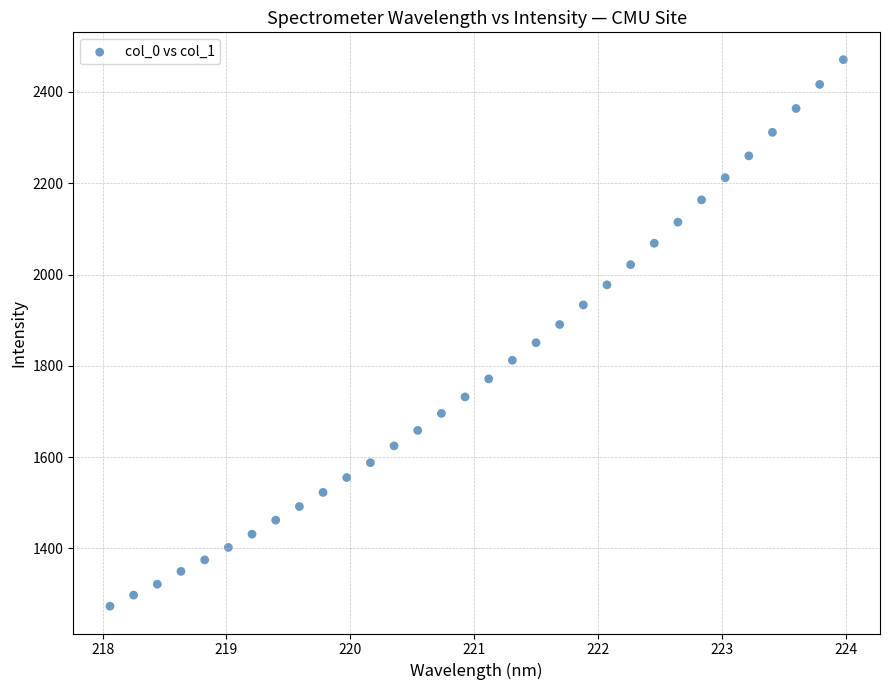

What is the range of Y values (max minus min)?

1196.8